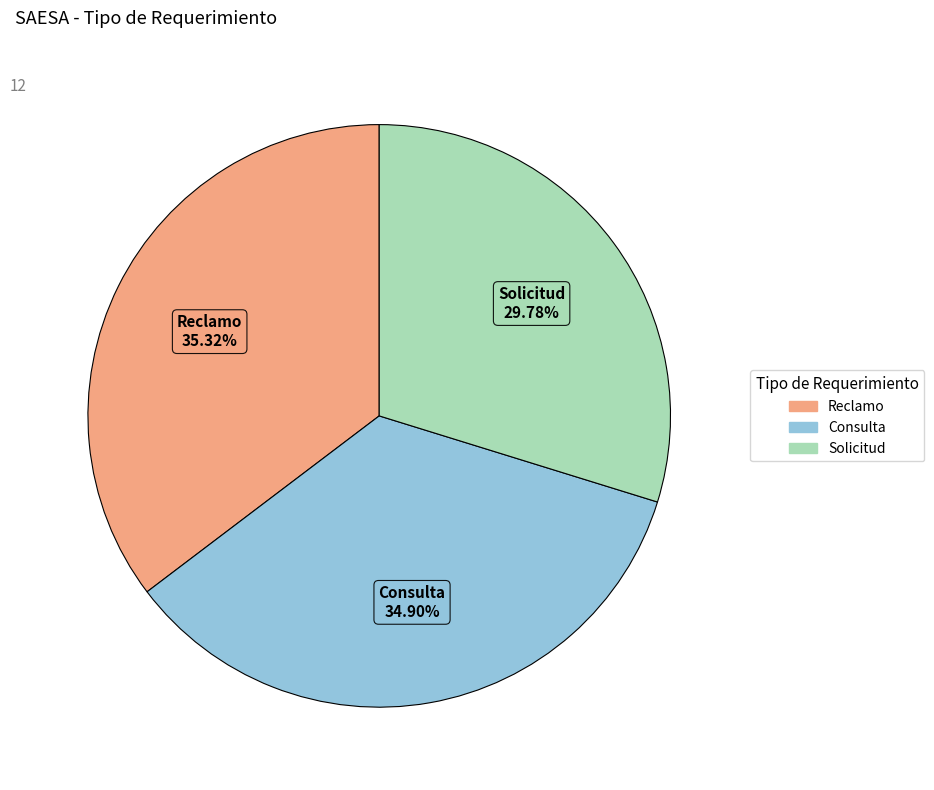

Which category has the smallest portion of the pie?

Solicitud